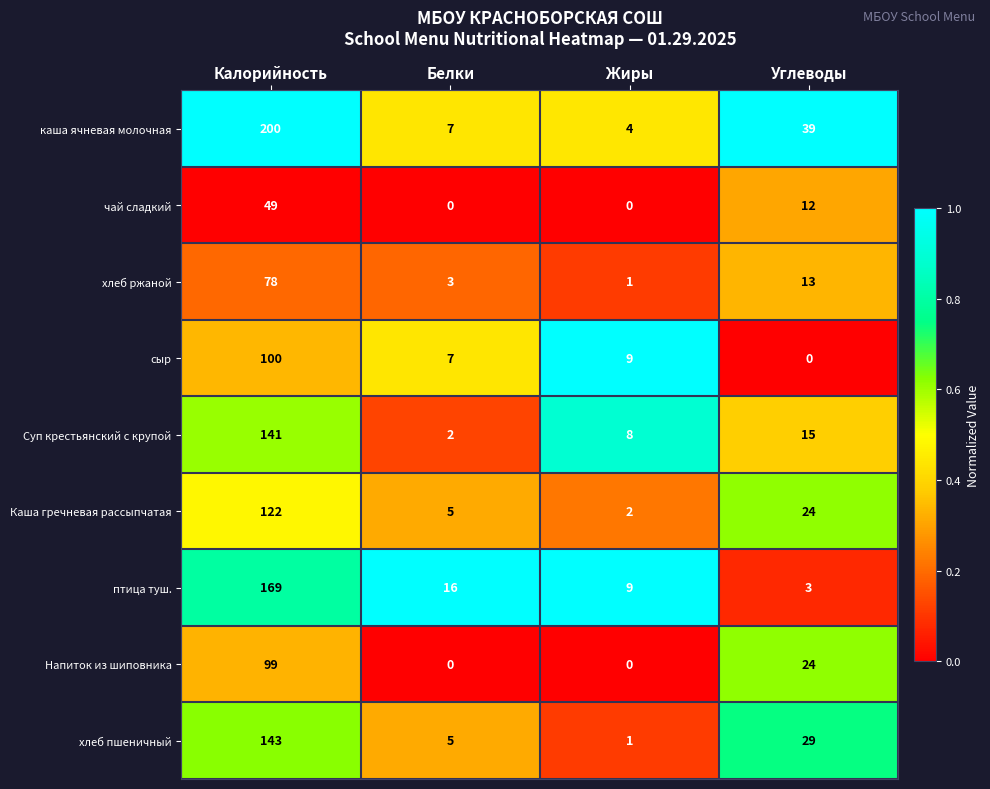

At which label does хлеб пшеничный reach its minimum?

Жиры